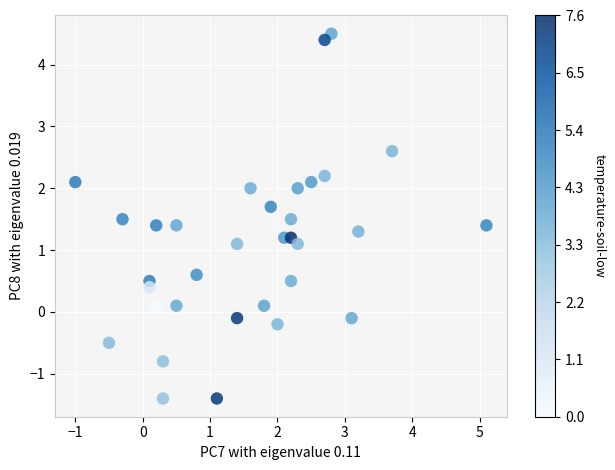

What is the range of Y values (max minus min)?

5.9